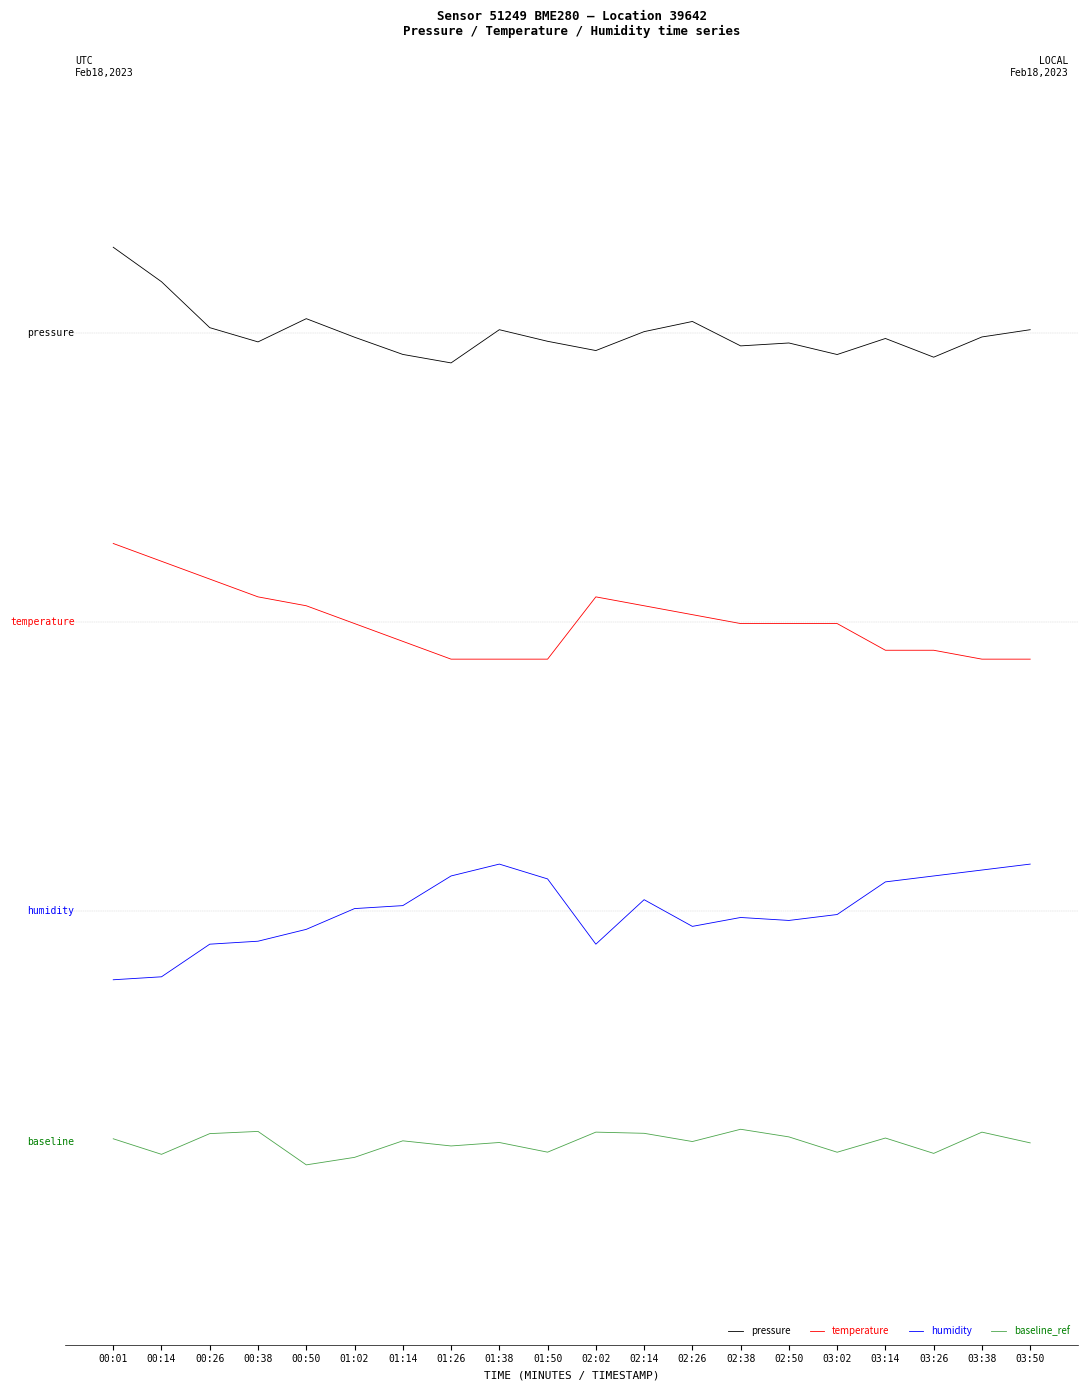

The value of temperature at 02:38 is 1.0. True or false?

True